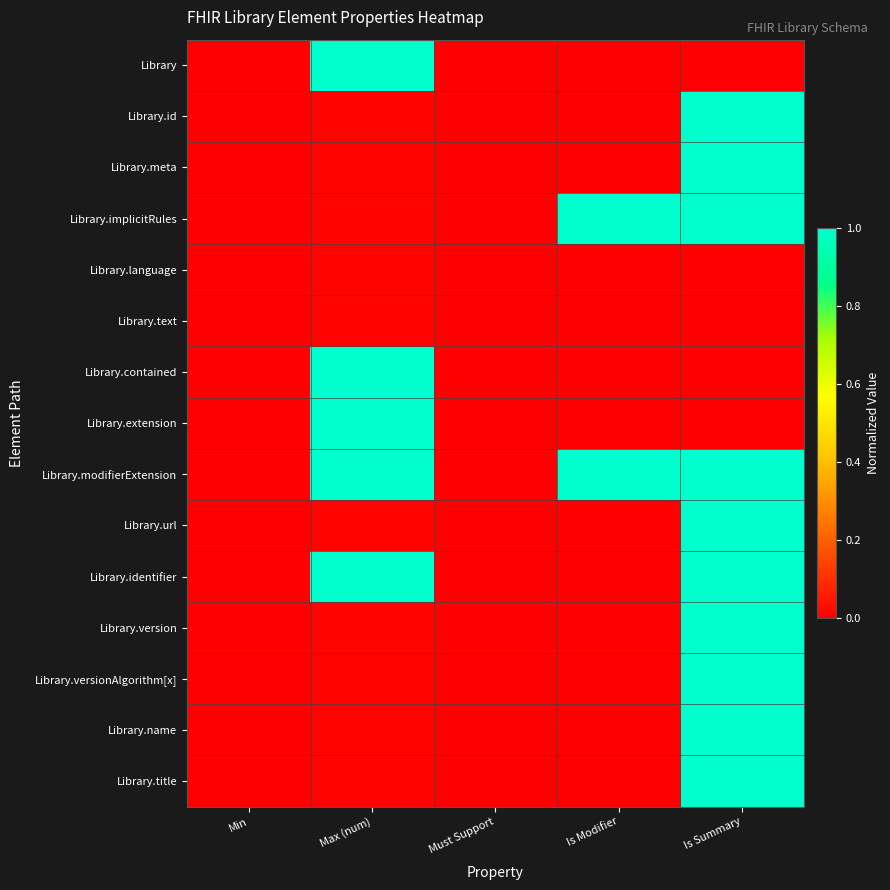

Reading left to right, what are all the values shown in this chart?

Library: Min=0.0	Max (num)=1.0	Must Support=0.0	Is Modifier=0.0	Is Summary=0.0
Library.id: Min=0.0	Max (num)=0.0	Must Support=0.0	Is Modifier=0.0	Is Summary=1.0
Library.meta: Min=0.0	Max (num)=0.0	Must Support=0.0	Is Modifier=0.0	Is Summary=1.0
Library.implicitRules: Min=0.0	Max (num)=0.0	Must Support=0.0	Is Modifier=1.0	Is Summary=1.0
Library.language: Min=0.0	Max (num)=0.0	Must Support=0.0	Is Modifier=0.0	Is Summary=0.0
Library.text: Min=0.0	Max (num)=0.0	Must Support=0.0	Is Modifier=0.0	Is Summary=0.0
Library.contained: Min=0.0	Max (num)=1.0	Must Support=0.0	Is Modifier=0.0	Is Summary=0.0
Library.extension: Min=0.0	Max (num)=1.0	Must Support=0.0	Is Modifier=0.0	Is Summary=0.0
Library.modifierExtension: Min=0.0	Max (num)=1.0	Must Support=0.0	Is Modifier=1.0	Is Summary=1.0
Library.url: Min=0.0	Max (num)=0.0	Must Support=0.0	Is Modifier=0.0	Is Summary=1.0
Library.identifier: Min=0.0	Max (num)=1.0	Must Support=0.0	Is Modifier=0.0	Is Summary=1.0
Library.version: Min=0.0	Max (num)=0.0	Must Support=0.0	Is Modifier=0.0	Is Summary=1.0
Library.versionAlgorithm[x]: Min=0.0	Max (num)=0.0	Must Support=0.0	Is Modifier=0.0	Is Summary=1.0
Library.name: Min=0.0	Max (num)=0.0	Must Support=0.0	Is Modifier=0.0	Is Summary=1.0
Library.title: Min=0.0	Max (num)=0.0	Must Support=0.0	Is Modifier=0.0	Is Summary=1.0